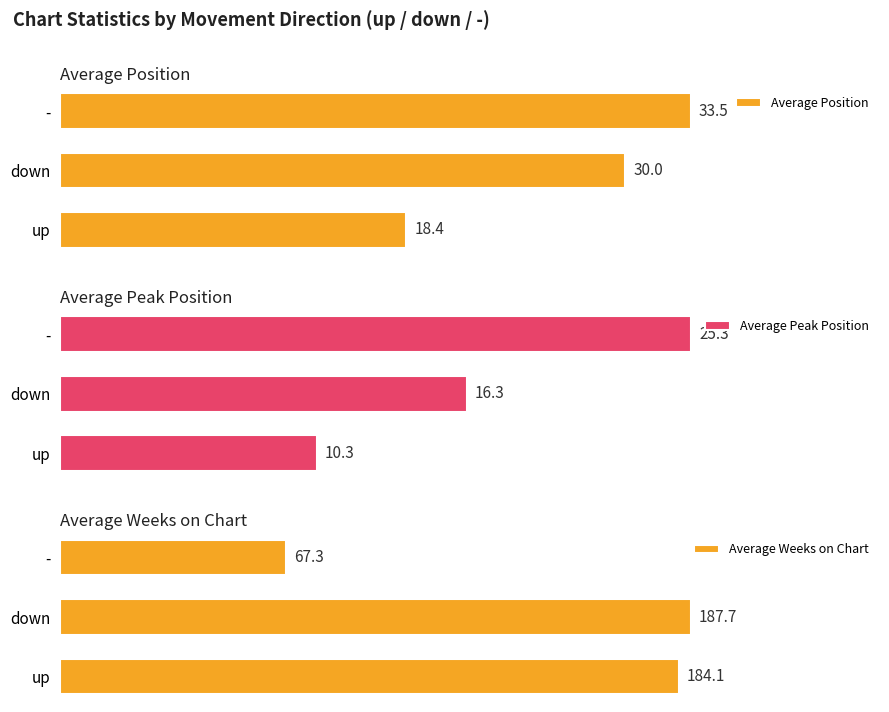

What is the difference between the maximum and second lowest values in the Average Peak Position series?

9.0